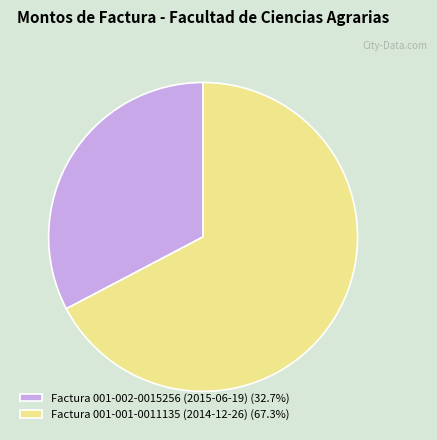

Does Factura 001-001-0011135 (2014-12-26) account for over 50% of the chart?

Yes